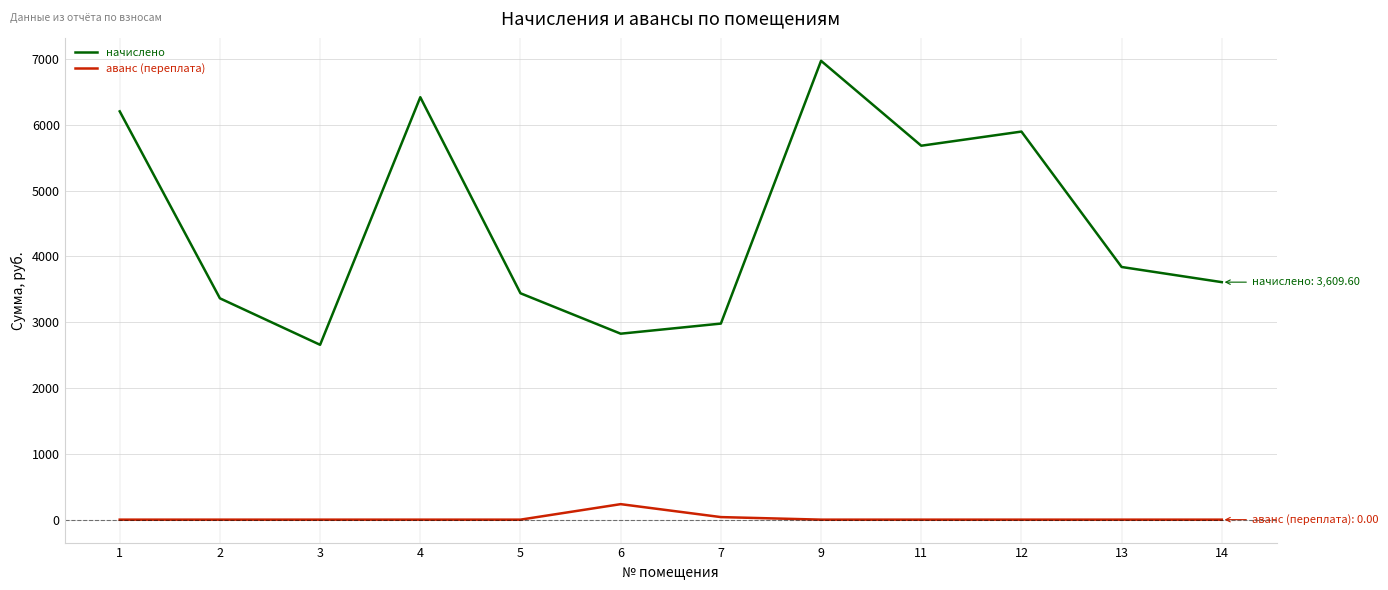

True or false: аванс (переплата) and начислено cross at least once.

False